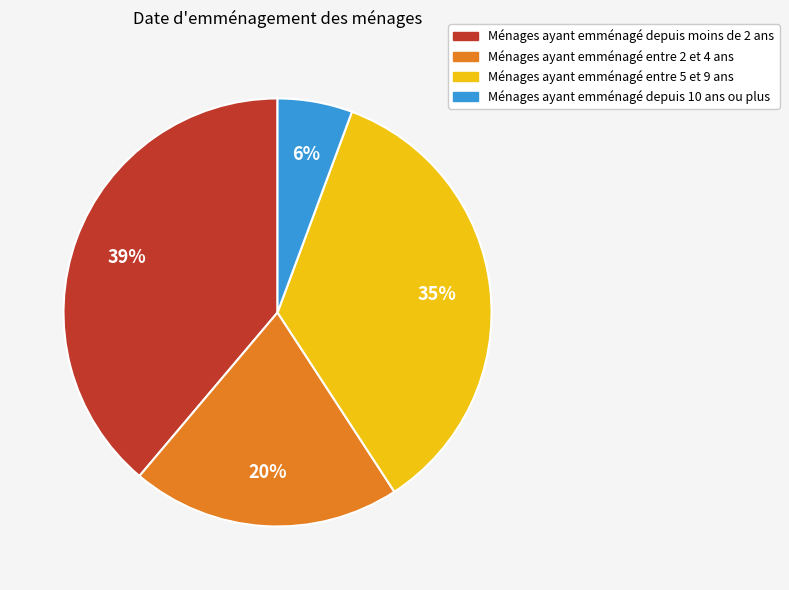

To the nearest percent, what is the difference between the largest and smallest slice percentages?

33%